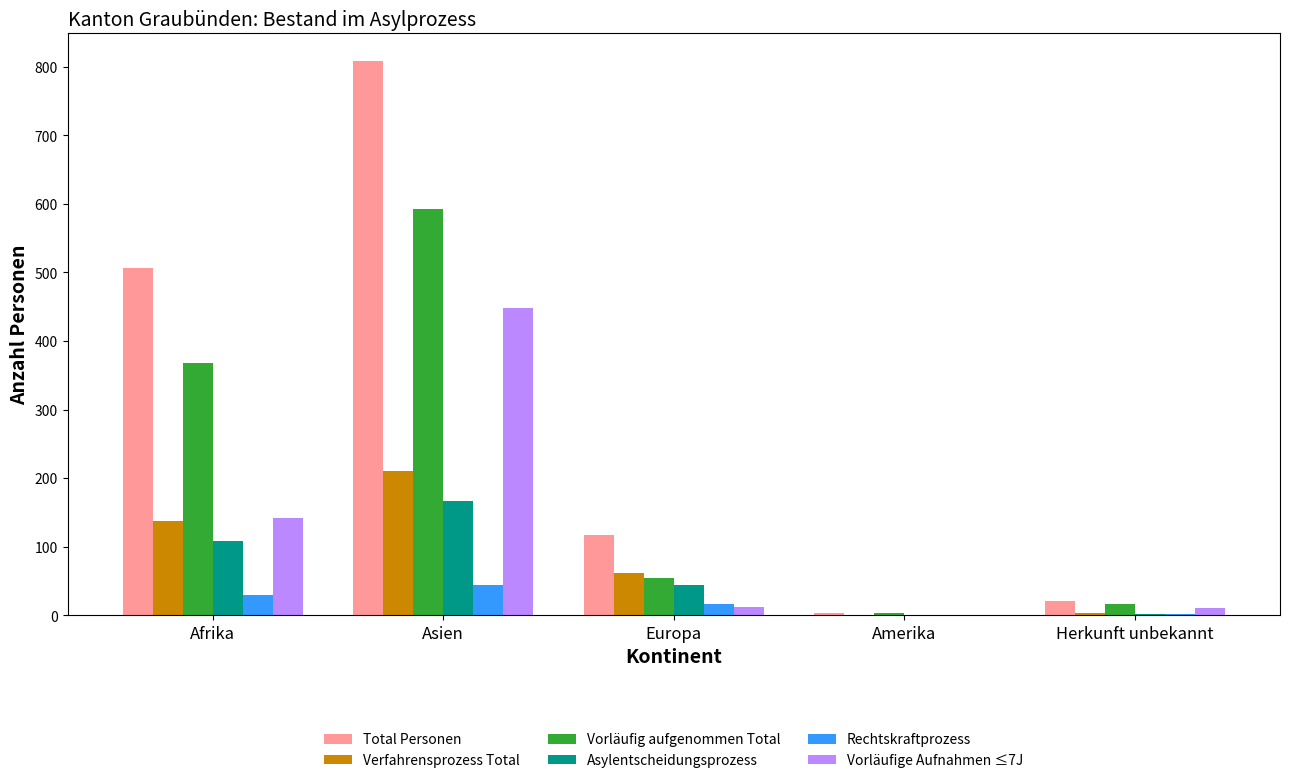

Are the bars horizontal?

No